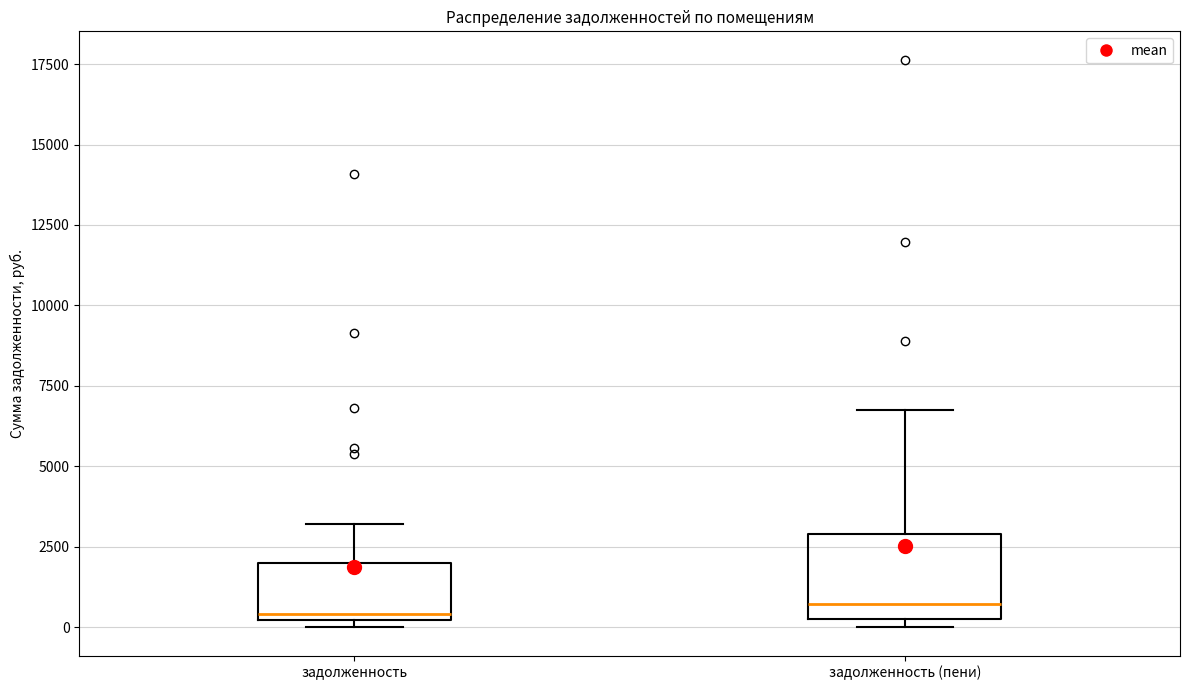

Where is the lower edge of the box for задолженность on the y-axis? The values are not printed on the chart, so give them approximately, as read against the axis.

0